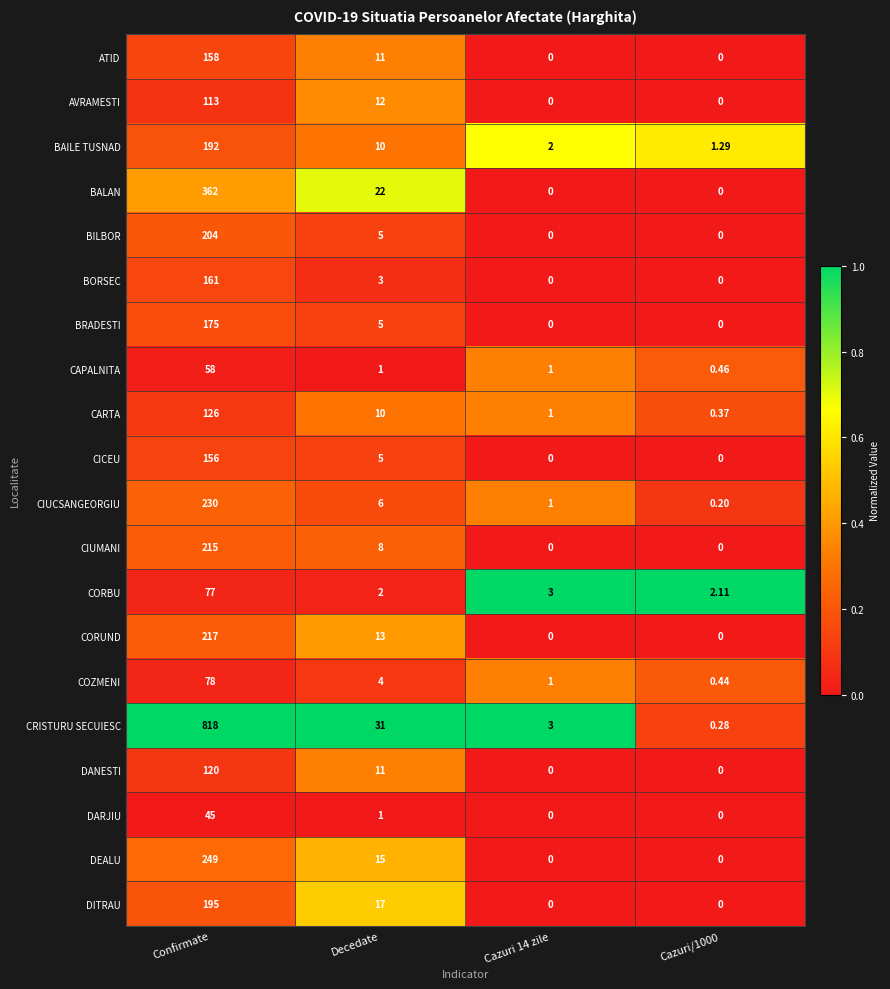

At which label does ATID reach its peak?

Confirmate